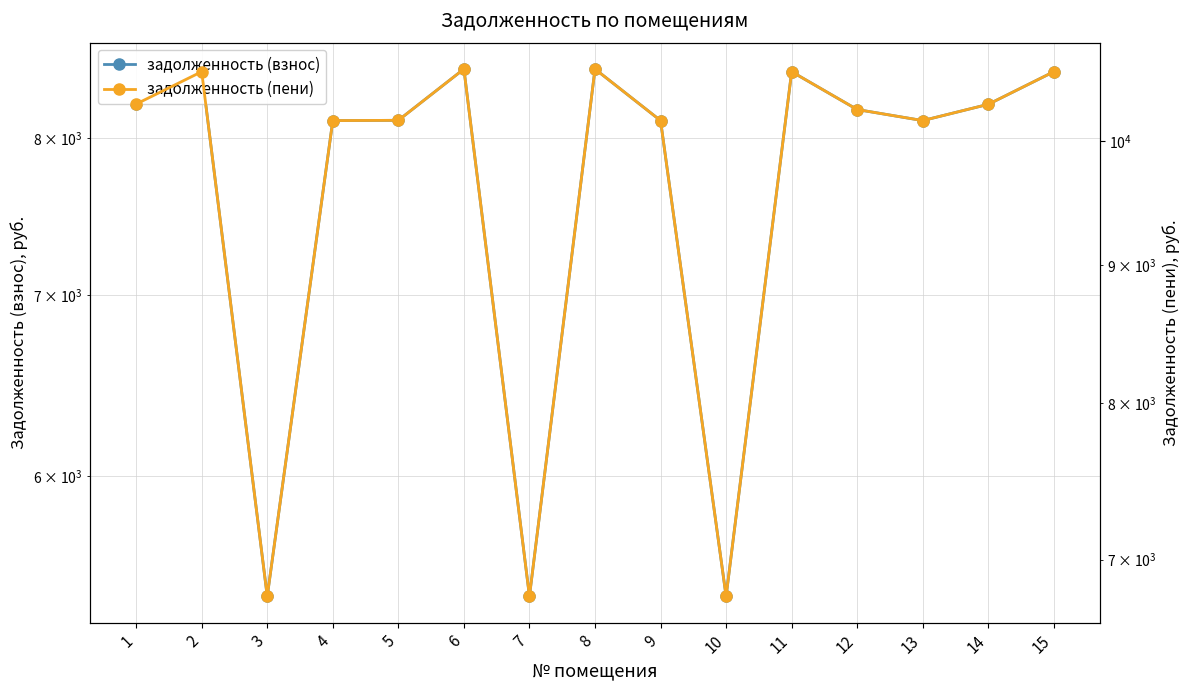

How many series are shown in this chart?

2